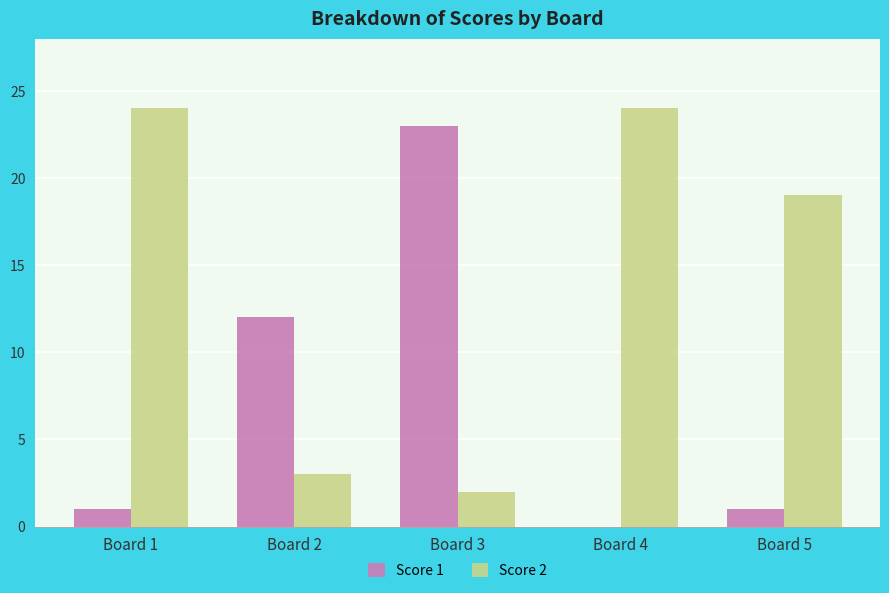

Which series has the largest total across all categories?

Score 2